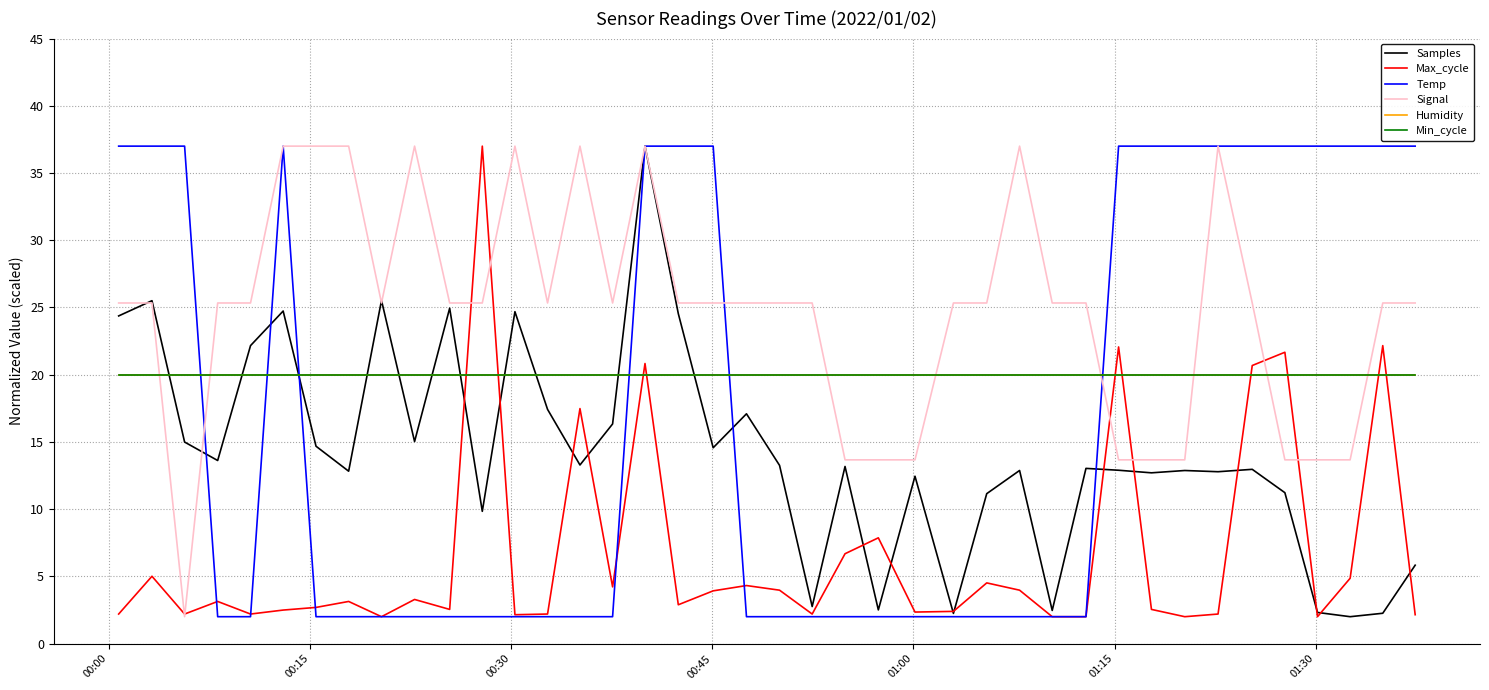

Rank the series by their maximum value, from highest to lowest.

Samples, Max_cycle, Temp, Signal, Humidity, Min_cycle